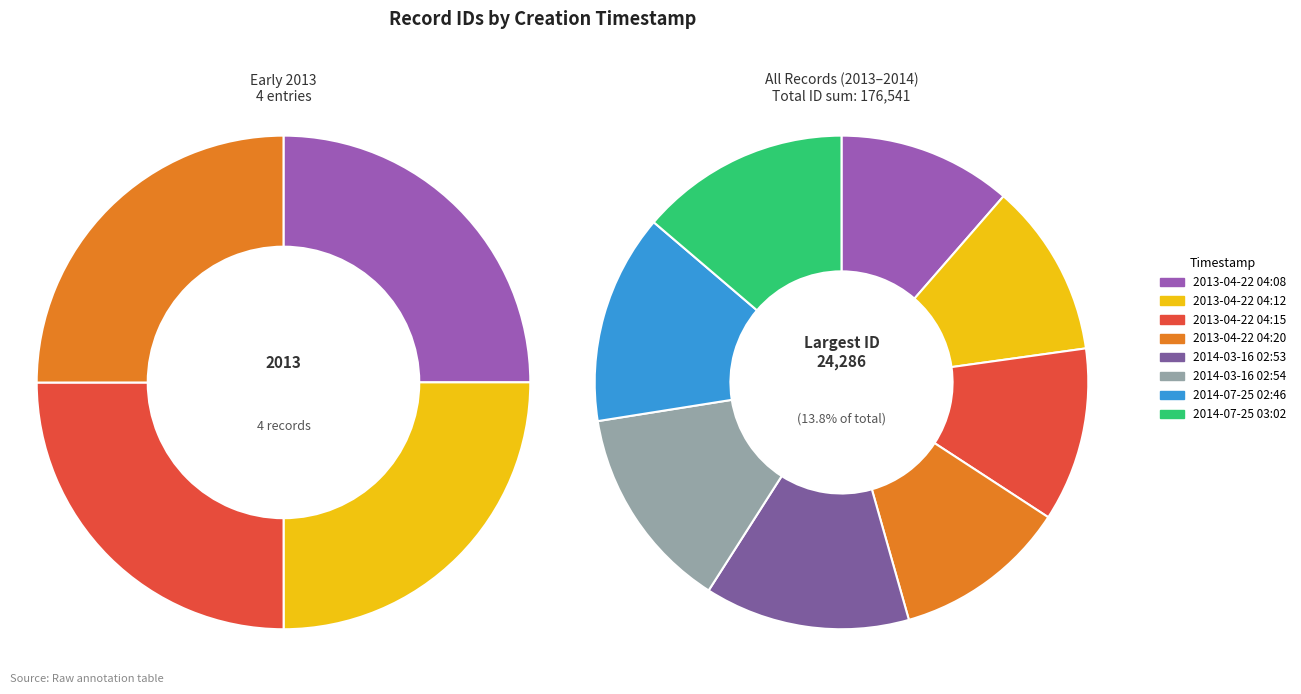

Which has a higher value, 2013-04-22 04:12 or 2013-04-22 04:20?

2013-04-22 04:20